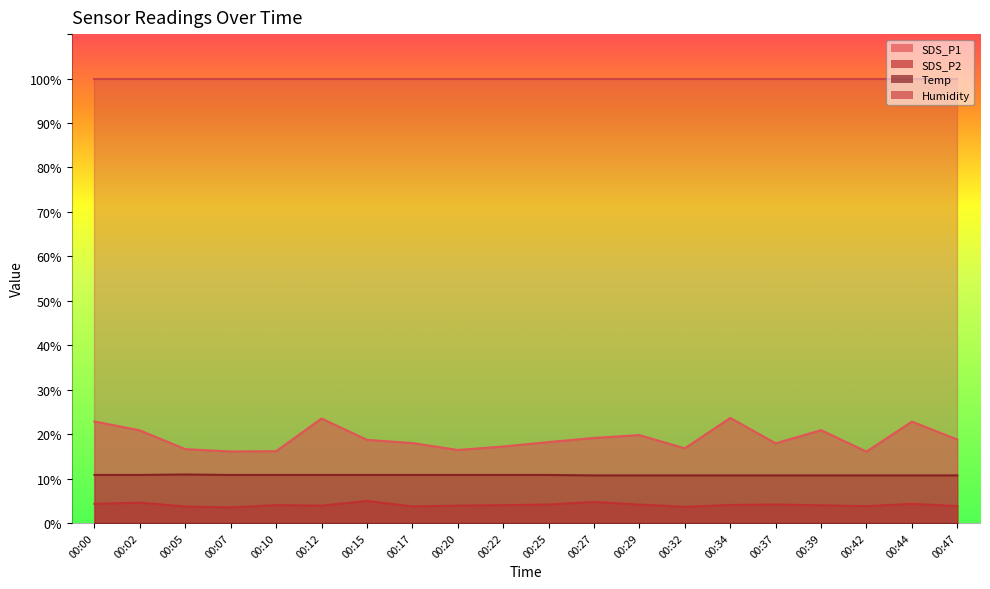

What is the spread (max minus min) of values at 00:47?

15.0